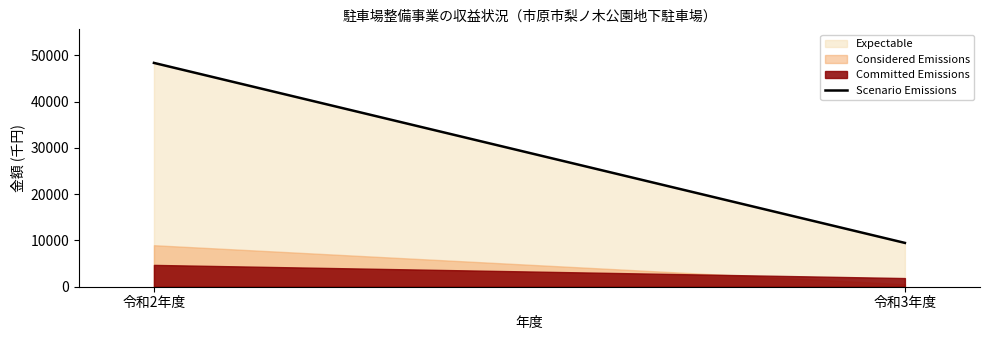

Rank the categories by value from lowest to highest.

令和3年度, 令和2年度